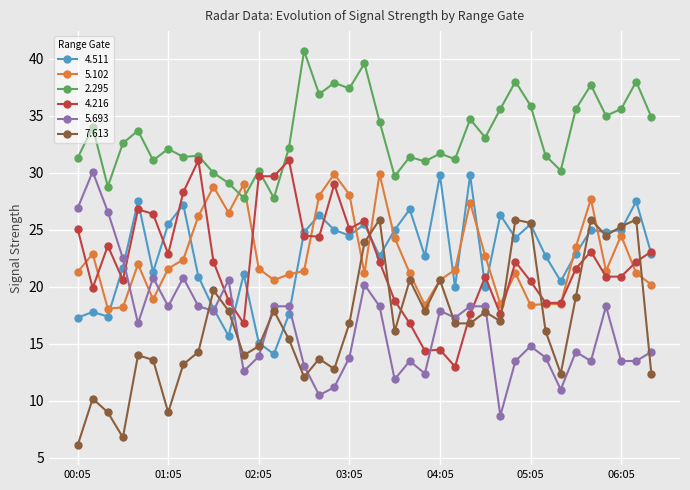

Is this an area chart (filled region under the line)?

No